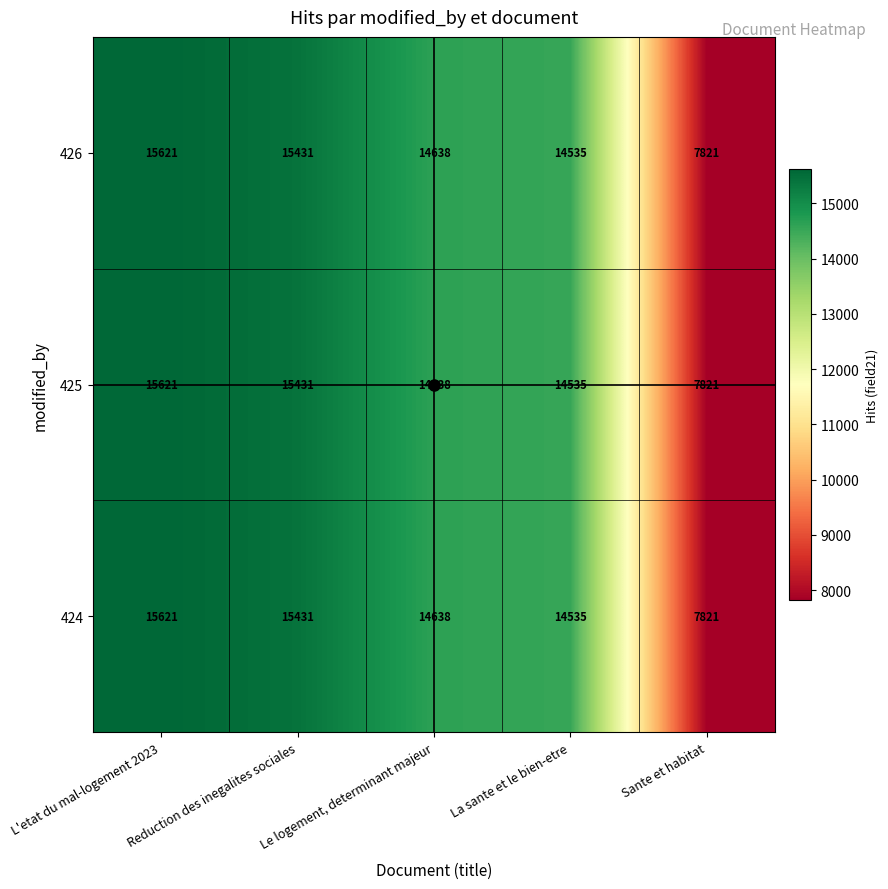

At which category is the sum across all series the highest?

L'etat du mal-logement 2023